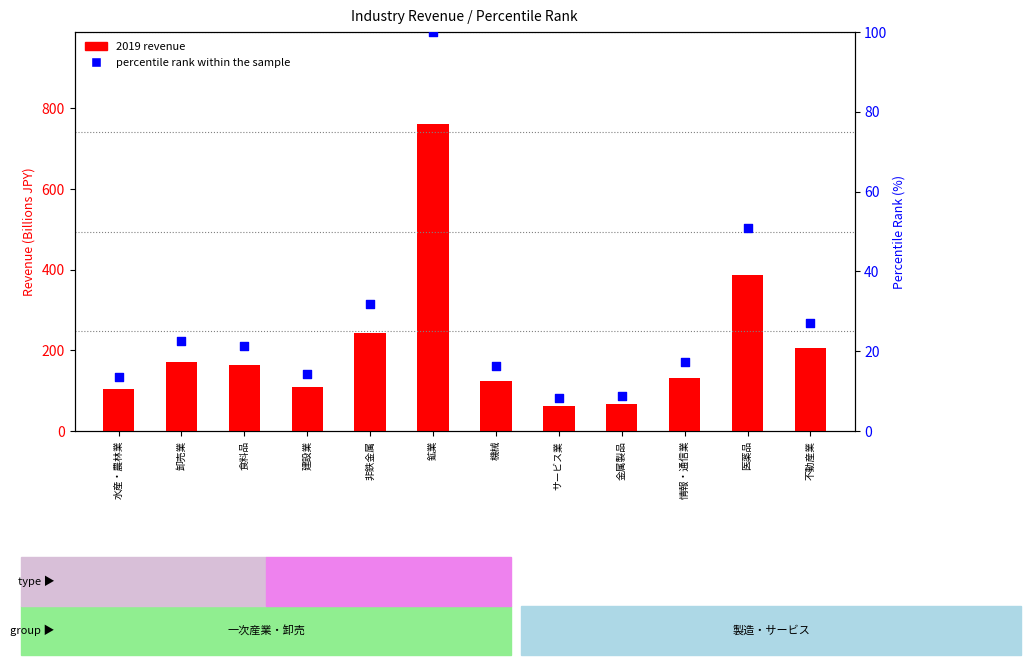

Which series reaches the maximum Y coordinate?

2019 revenue